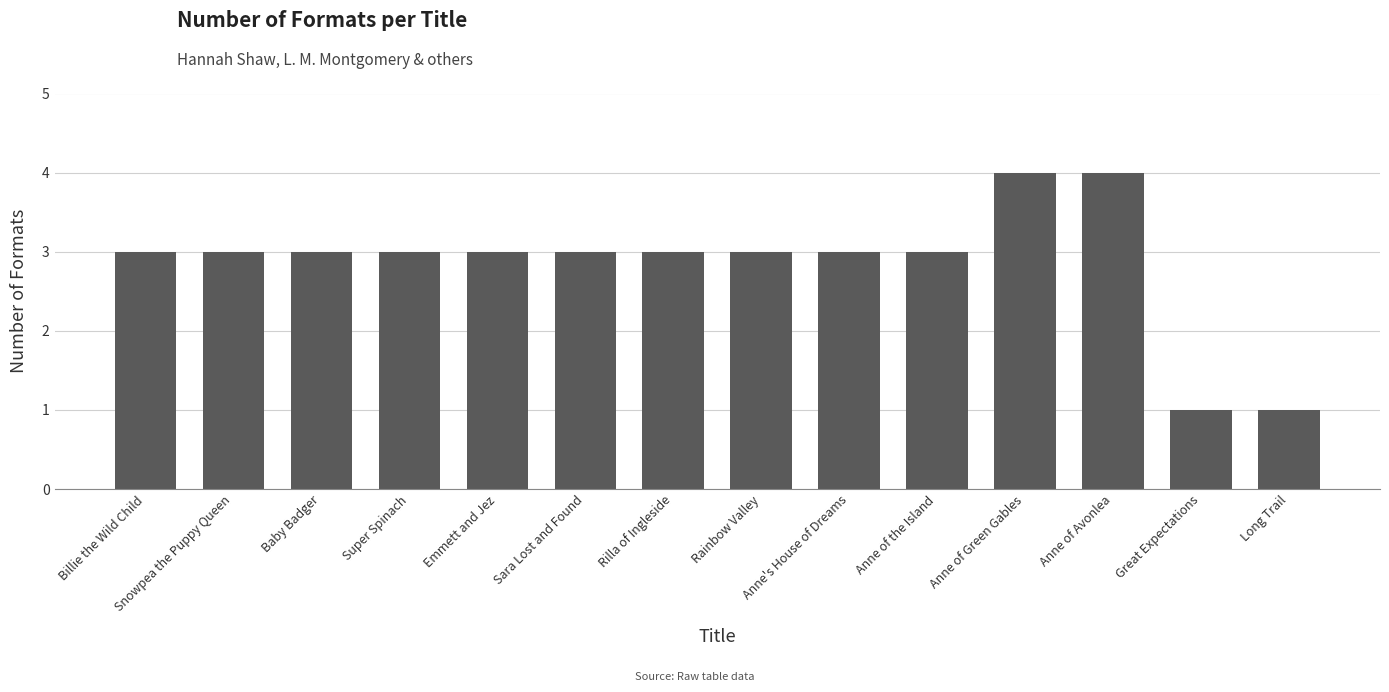

Count the number of data series in this chart.

1